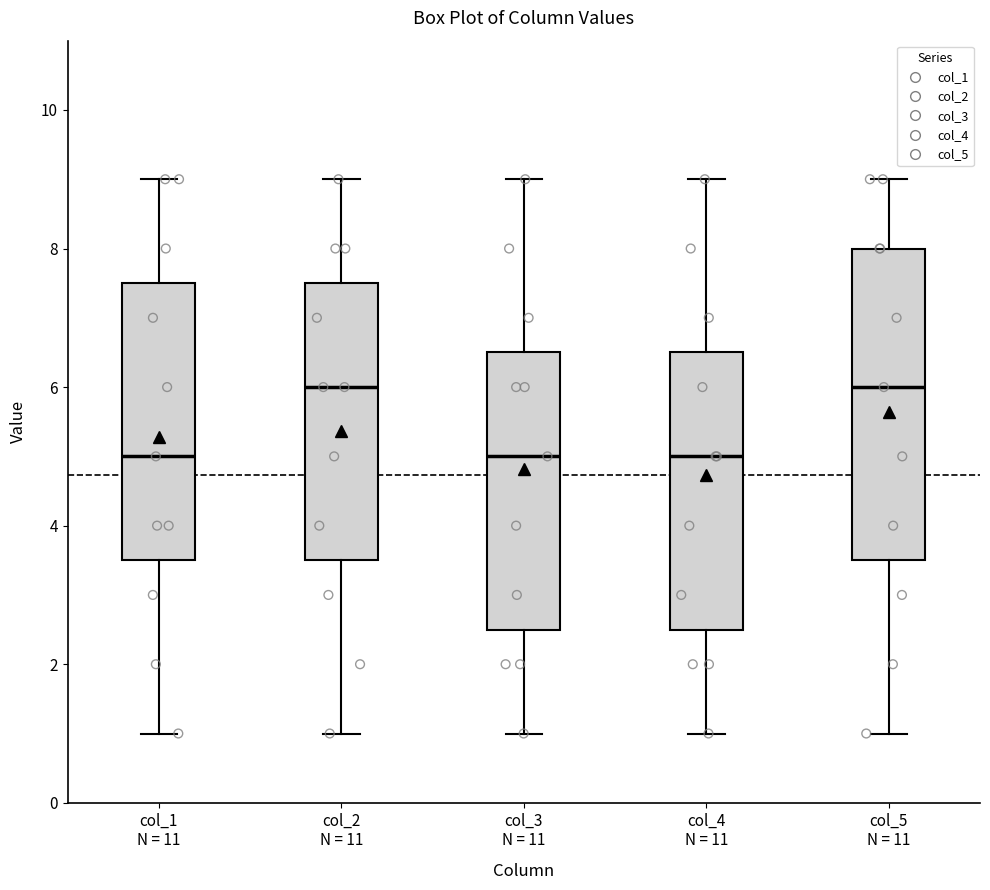

Which box is the tallest, from its lower edge to its upper edge?

col_5 N = 11